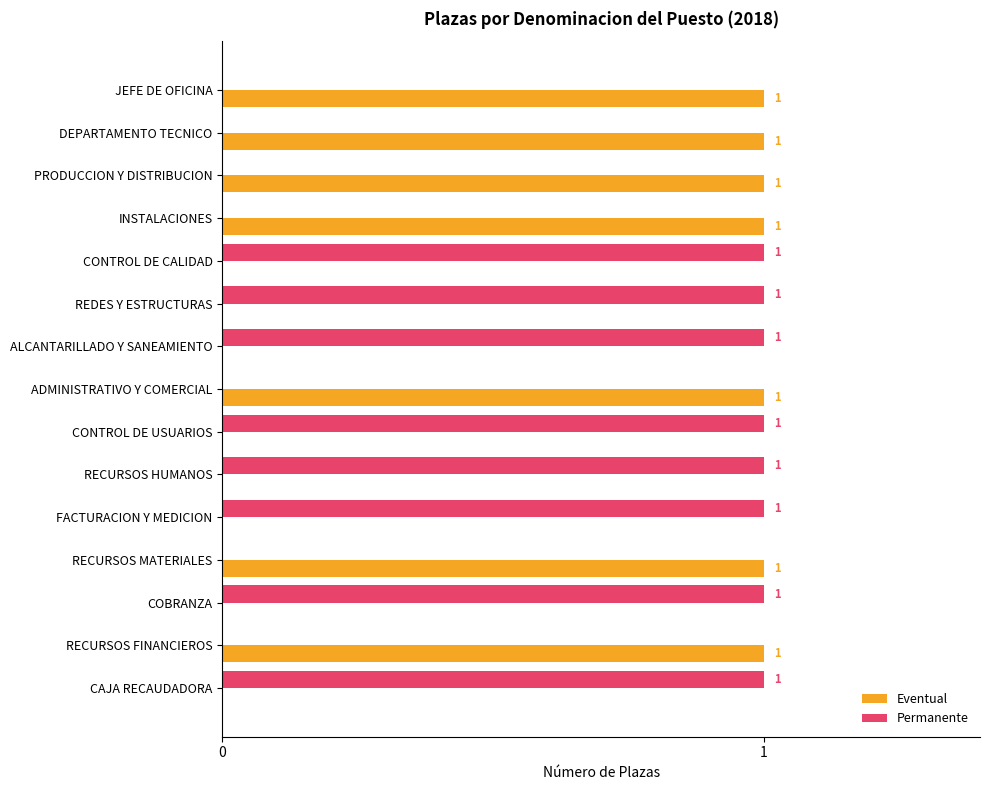

True or false: Eventual has a value of 1 at RECURSOS FINANCIEROS.

True